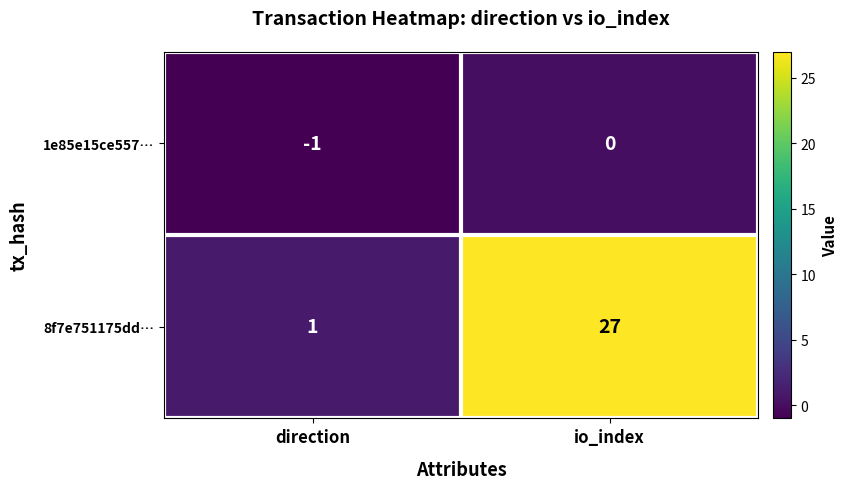

Reading right to left, transcribe all the data shown in this chart.

1e85e15ce557…: 0	-1
8f7e751175dd…: 27	1